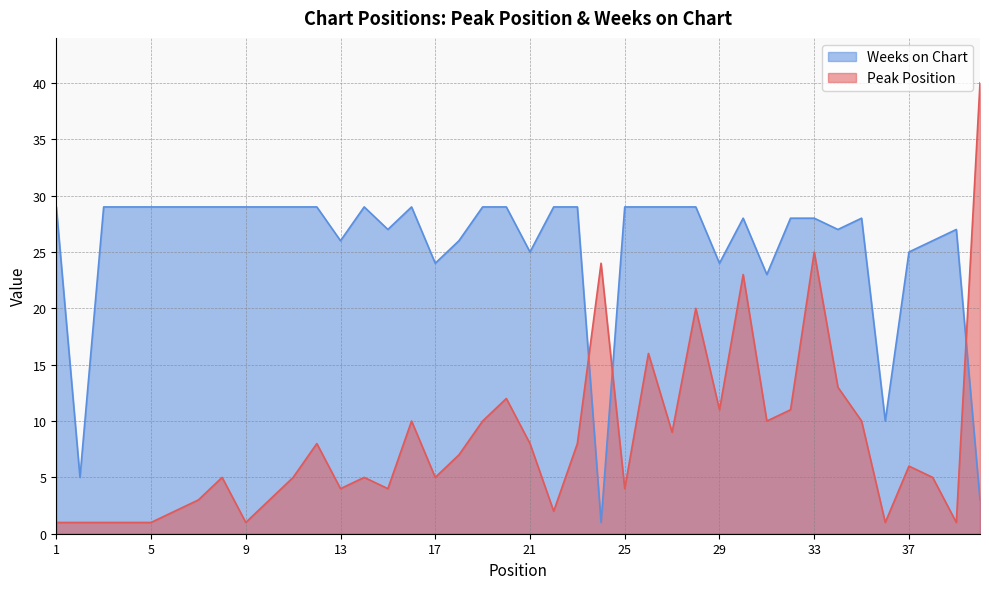

What is the sum of the Weeks on Chart values at 34 and 8?

56